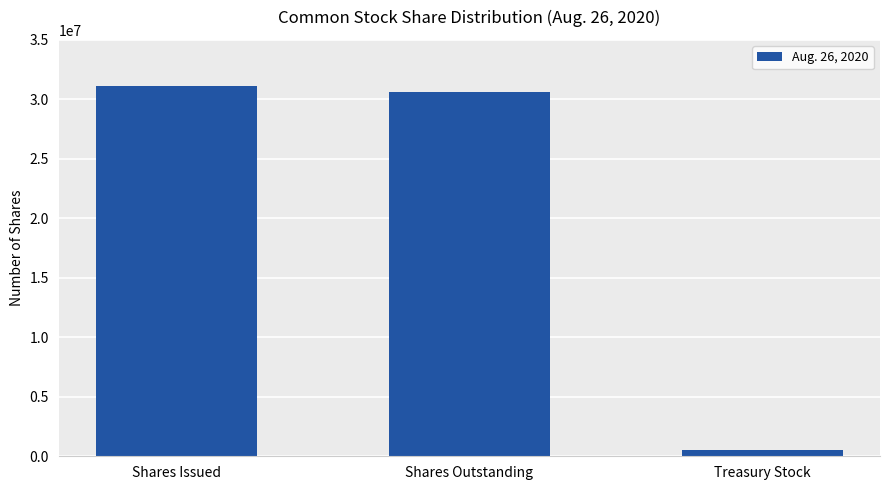

Does the chart contain any negative values?

No